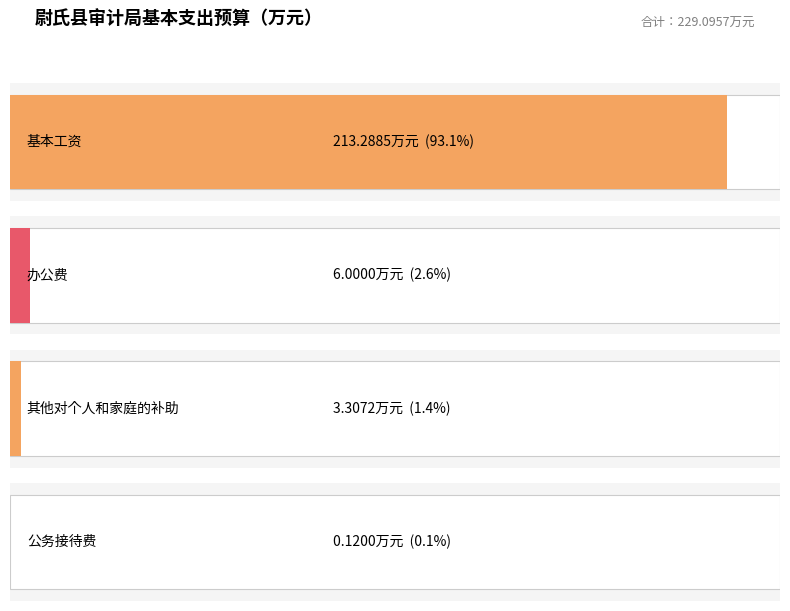

How many values are below 6?

2